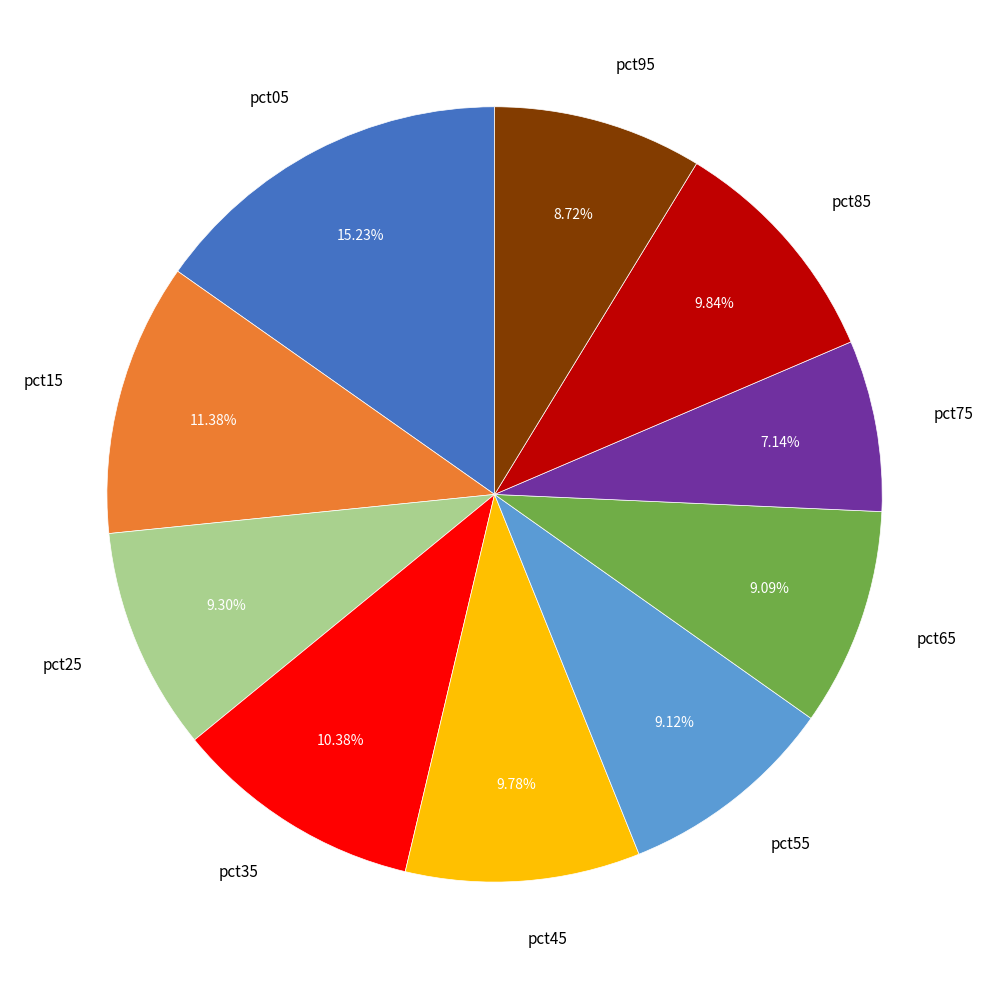

Is it true that pct85 is 23% of the pie?

False